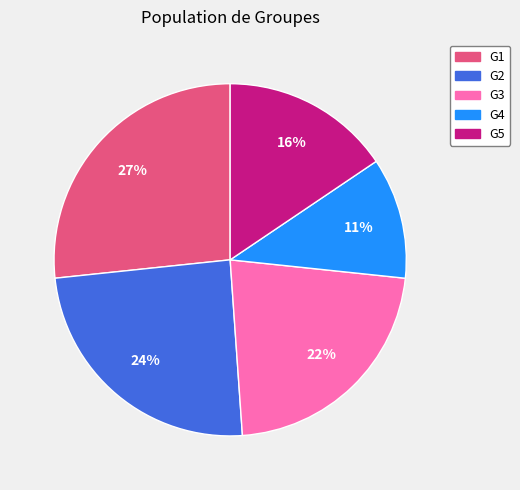

Do G4 and G3 together represent more than half of the pie?

No